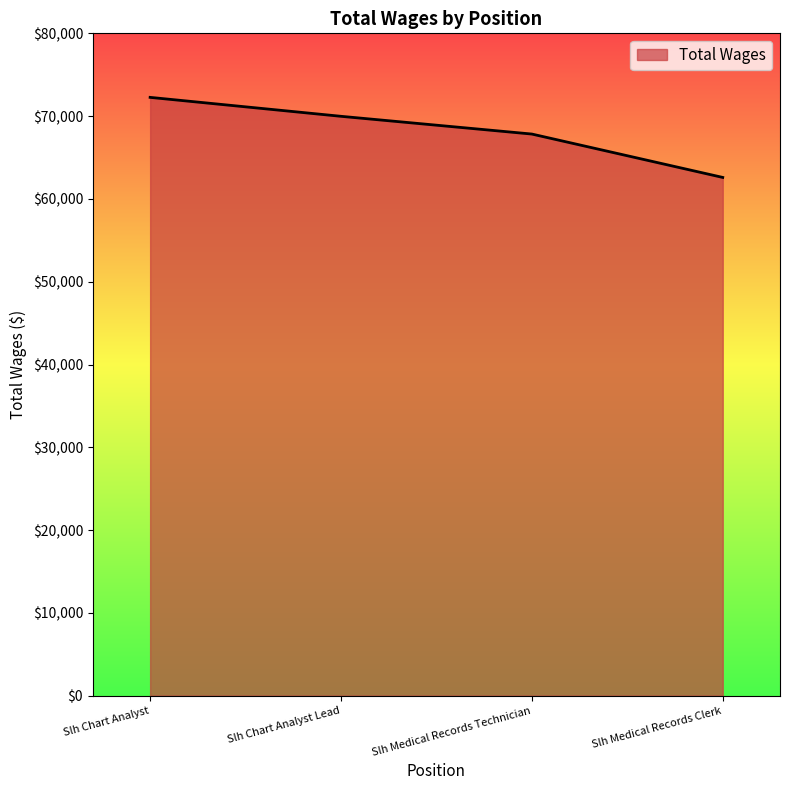

What is the sum of the values at Slh Chart Analyst Lead and Slh Medical Records Technician?

137813